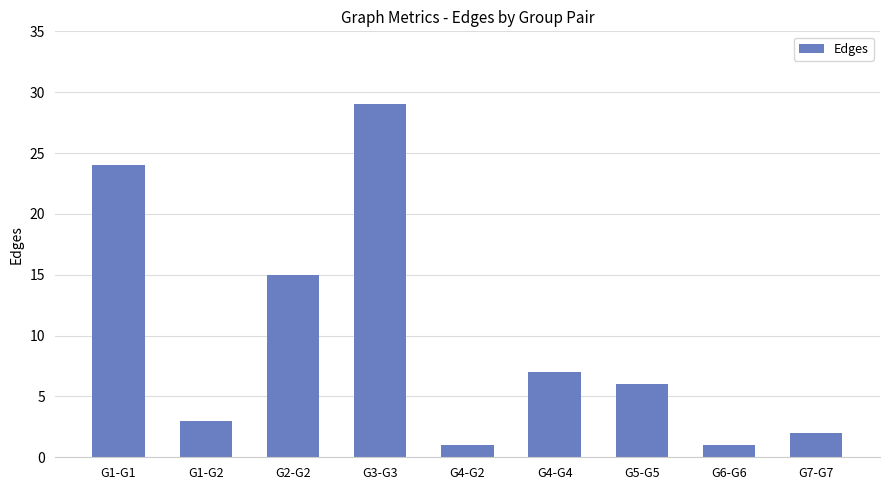

What is the ratio of the value at G7-G7 to the value at G3-G3?

0.1